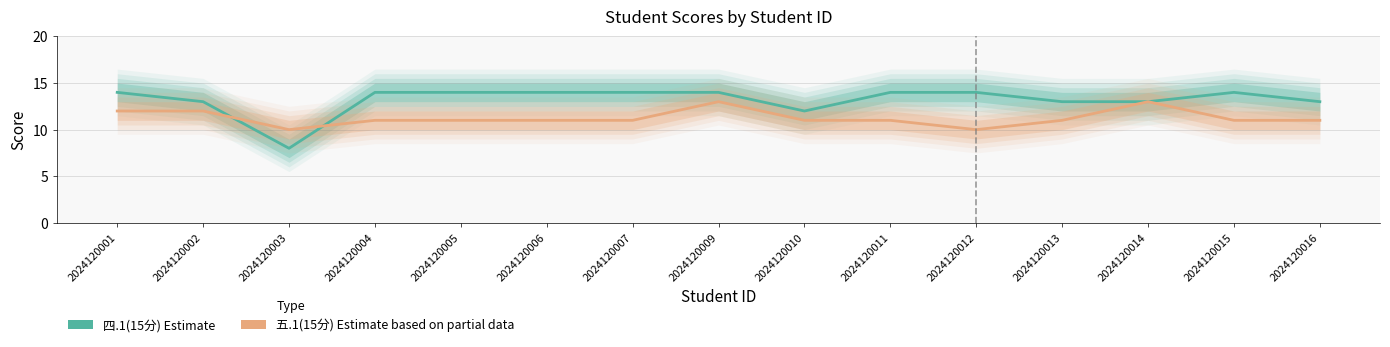

Where do 四.1(15分) and 五.1(15分) first cross each other?

2024120002 and 2024120003